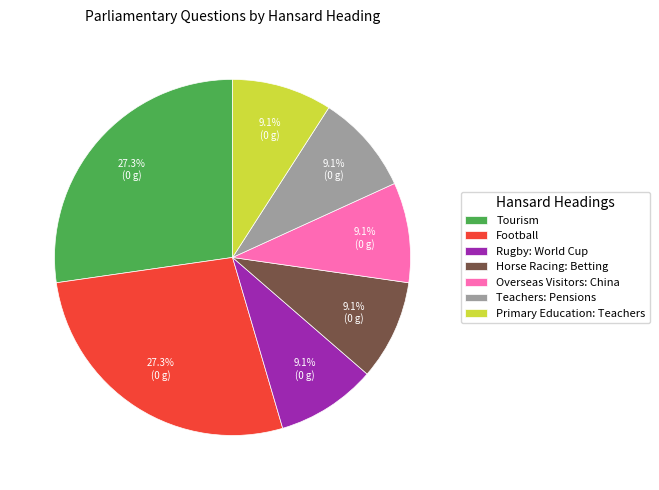

How many segments does this pie chart have?

7